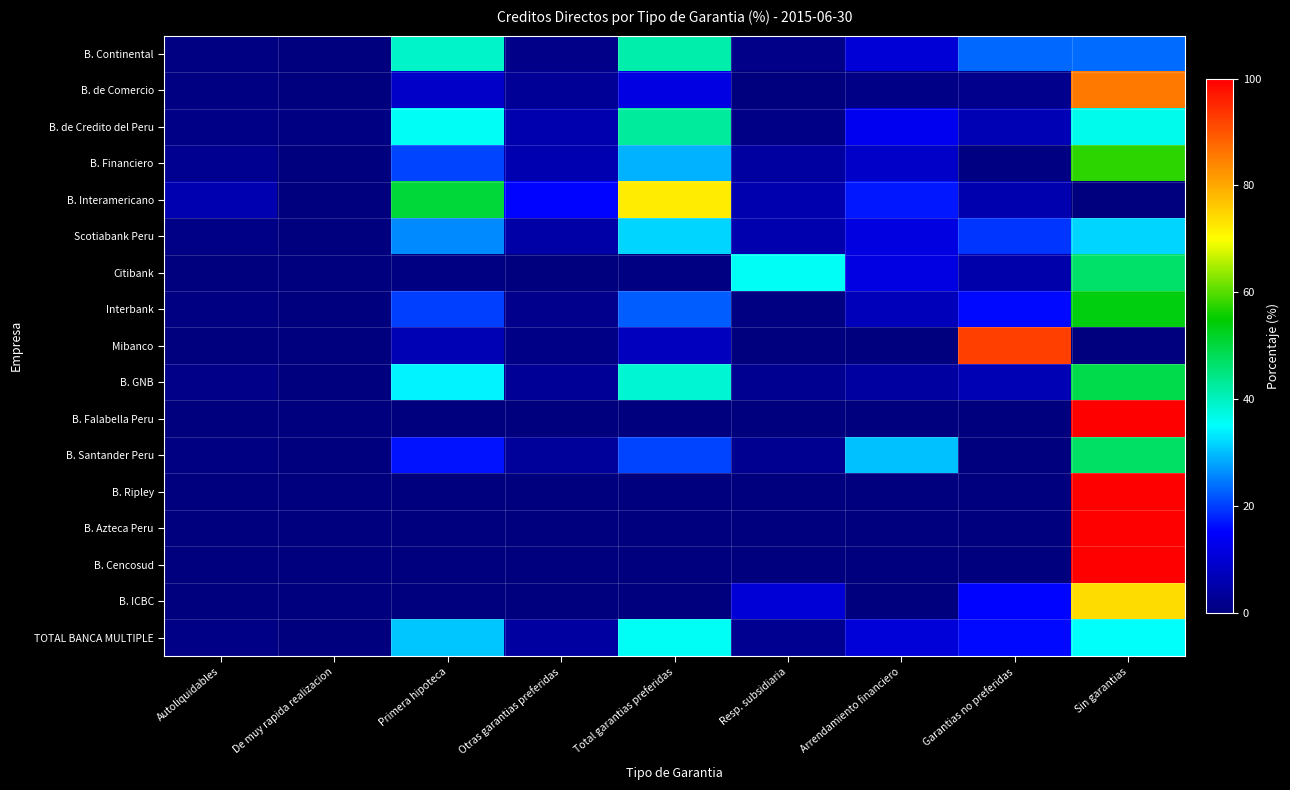

Which series has the largest range (max minus min)?

B. Azteca Peru